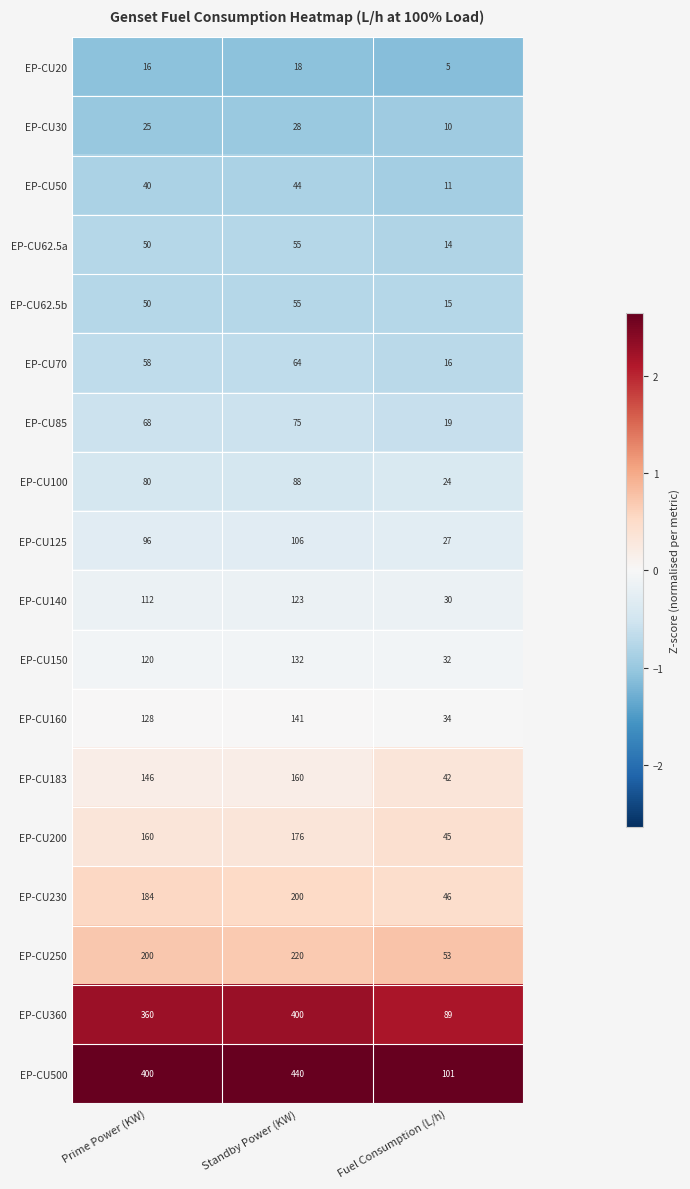

What is the spread (max minus min) of values at Standby Power (KW)?

422